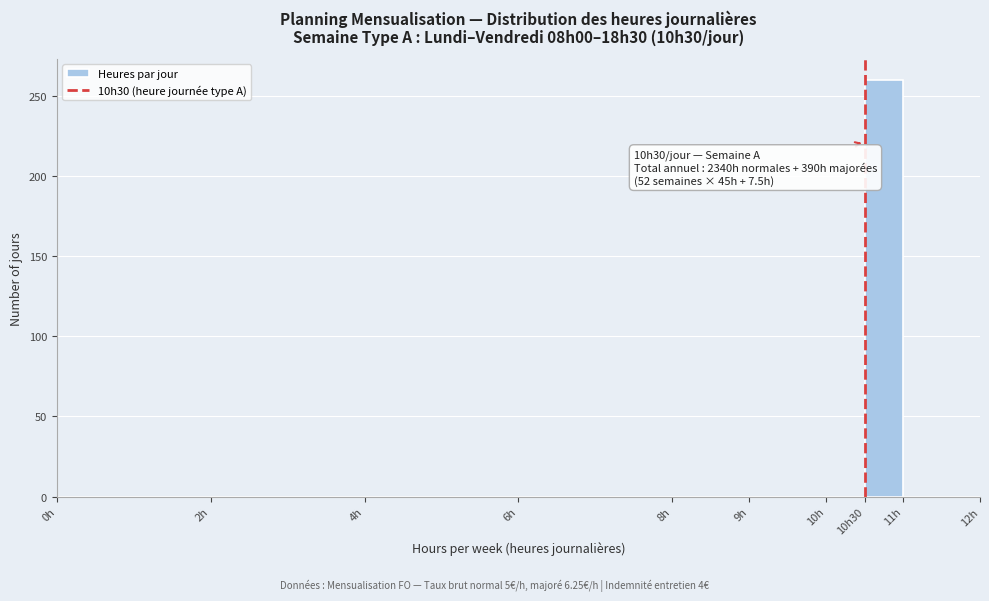

Reading left to right, list all the values displayed in this chart.

0h=0	2h=0	4h=0	6h=0	8h=0	9h=0	10h=0	10h30=260	11h=0